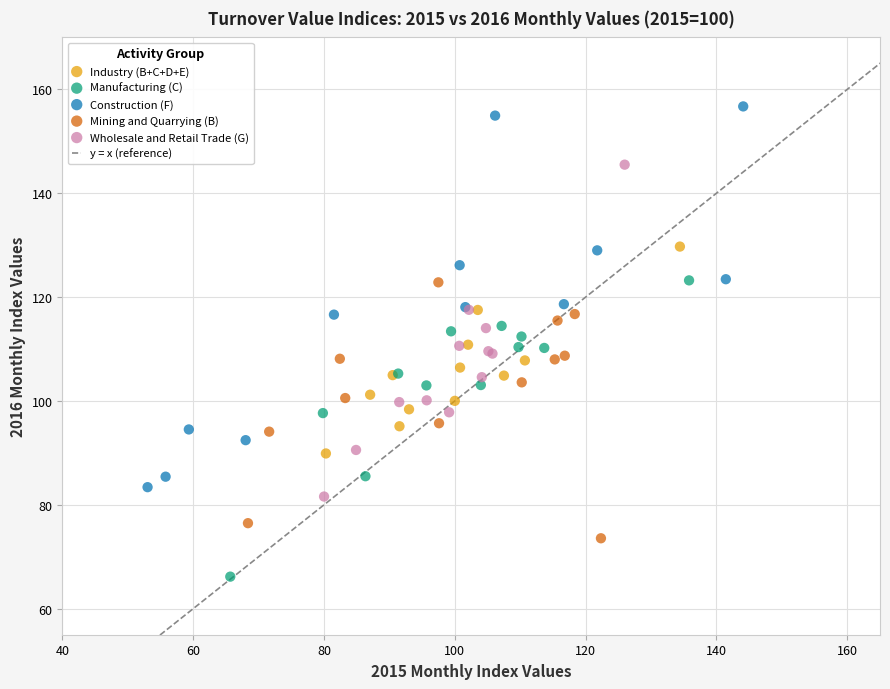

Which series reaches the minimum Y coordinate?

Manufacturing (C)